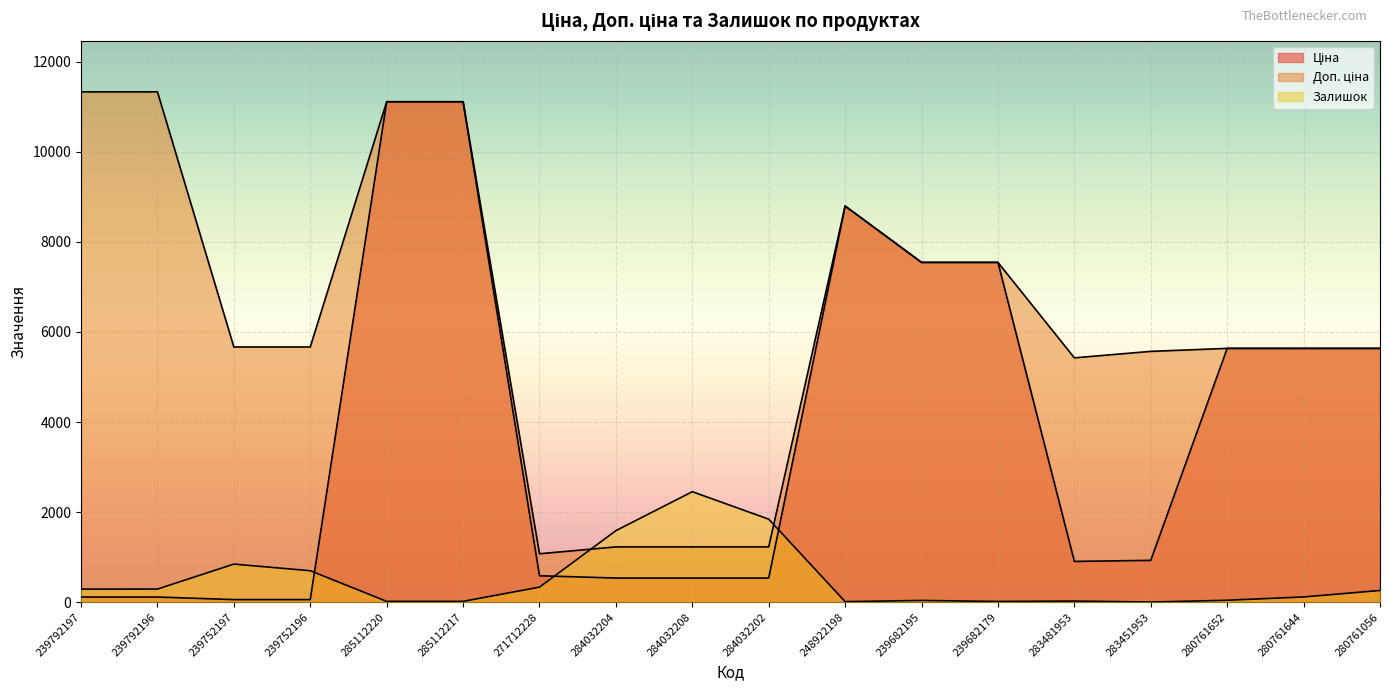

How many lines are shown in the chart?

3